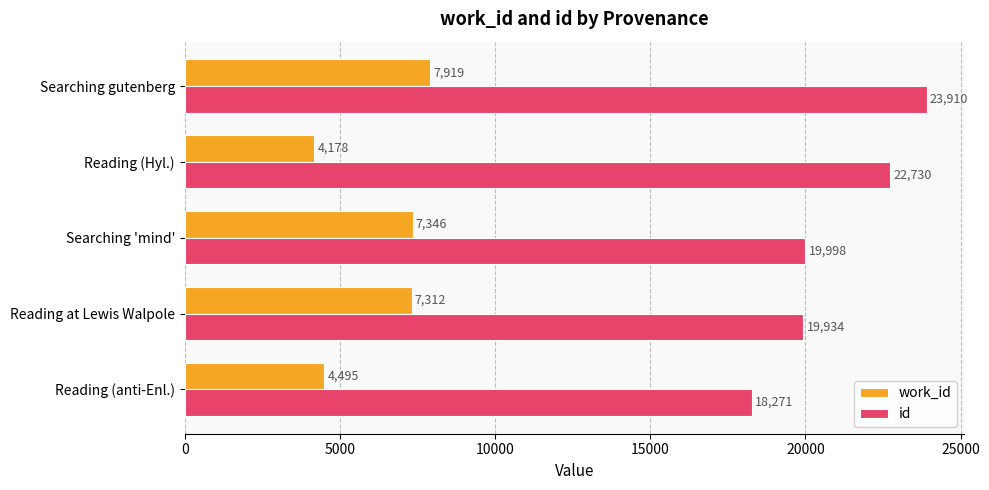

What is the sum of all work_id values?

31250